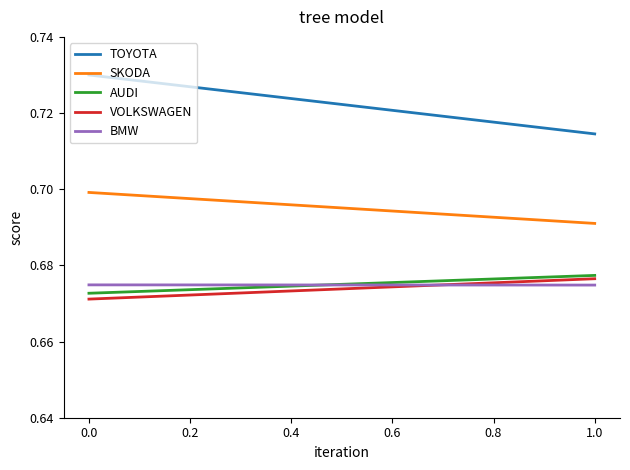

True or false: VOLKSWAGEN has a value of 1.1 at 1.0.

False